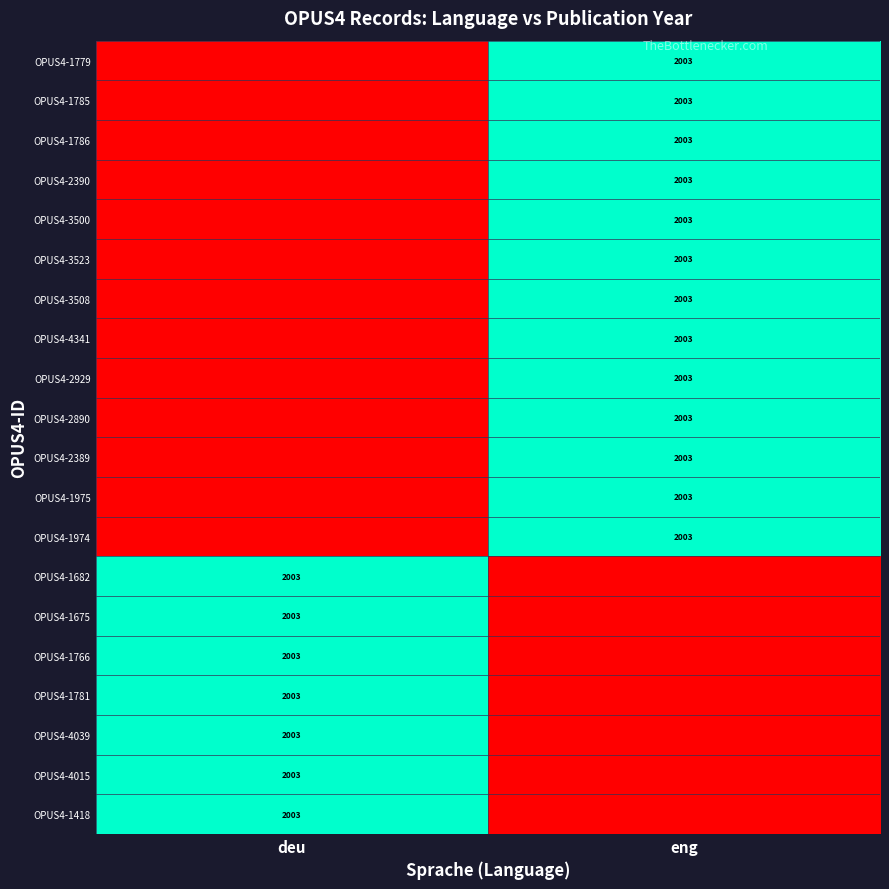

The OPUS4-3523 series shows 472 at eng. True or false?

False